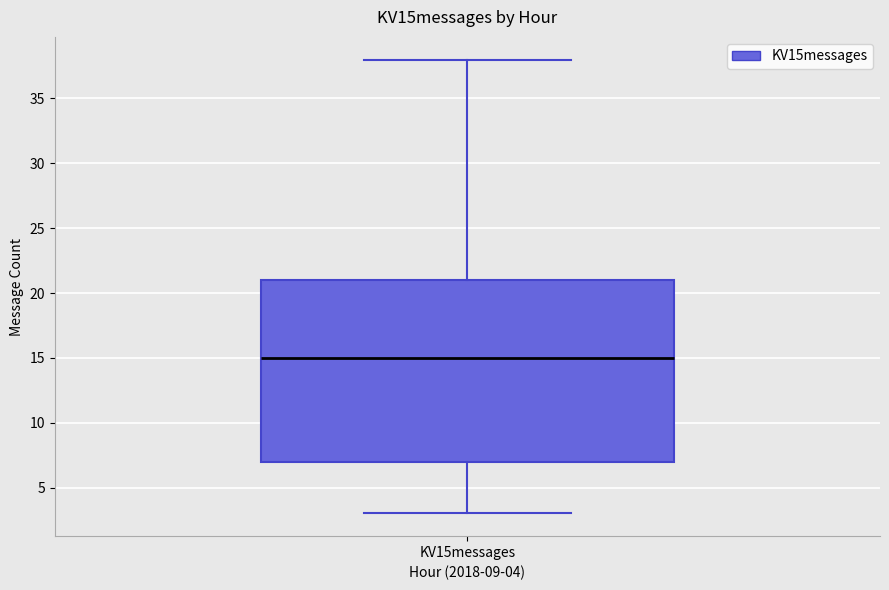

Read this box plot against the y-axis: the position of the median line, the range covered by the box, and the ends of both whiskers. The values are not printed on the chart, so give them approximately, as read against the axis.

median 15, box 7 to 21, whiskers 3 to 38